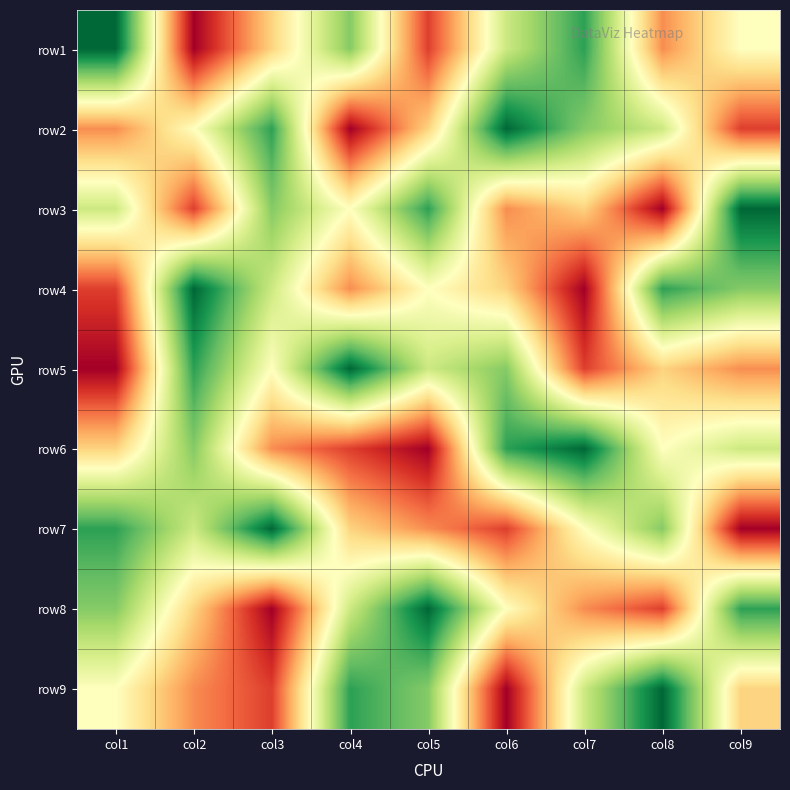

What is the difference between the highest and lowest values at col8?

8